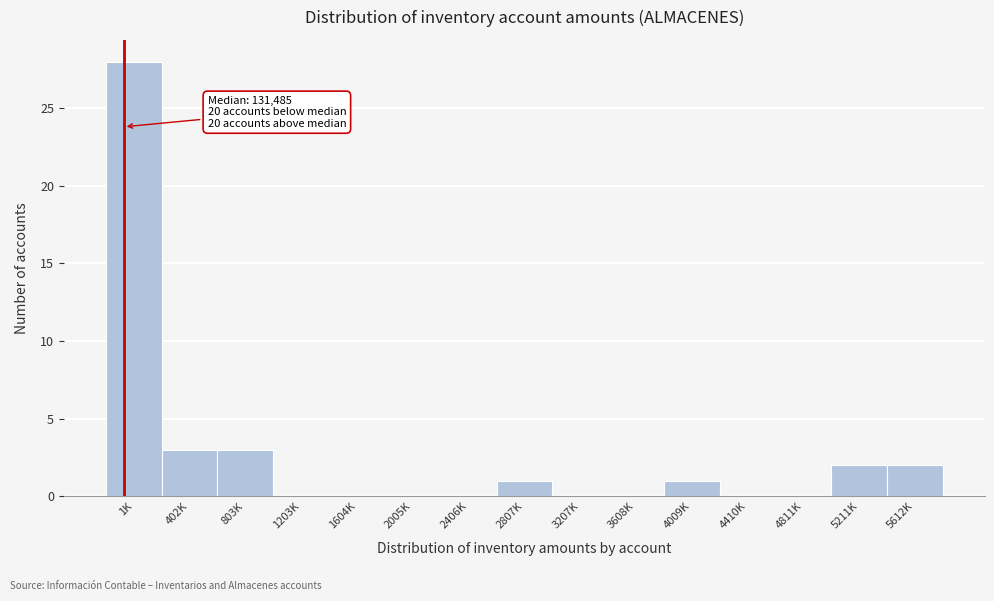

Reading left to right, list all the values displayed in this chart.

1K=28	402K=3	803K=3	1203K=0	1604K=0	2005K=0	2406K=0	2807K=1	3207K=0	3608K=0	4009K=1	4410K=0	4811K=0	5211K=2	5612K=2